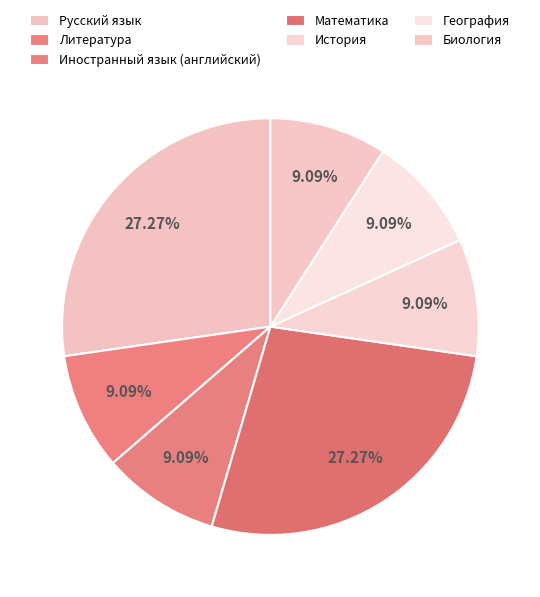

Does any single category account for the majority?

No